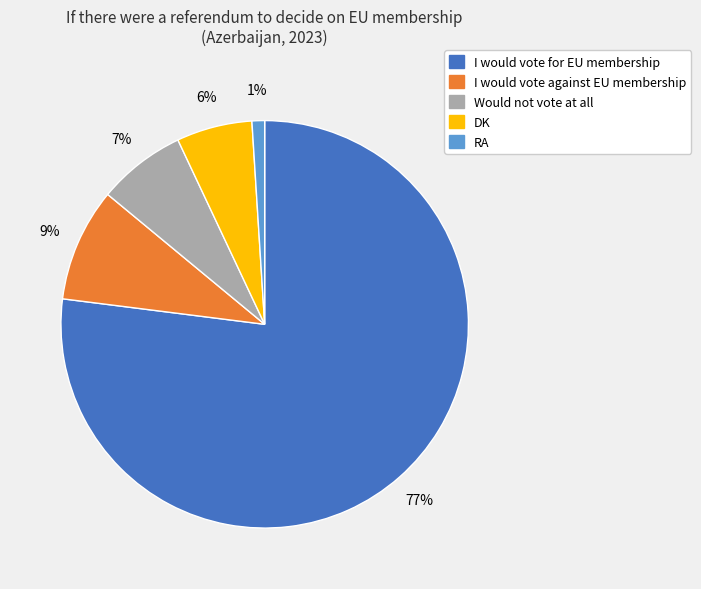

Rank the categories by value from highest to lowest.

I would vote for EU membership, I would vote against EU membership, Would not vote at all, DK, RA